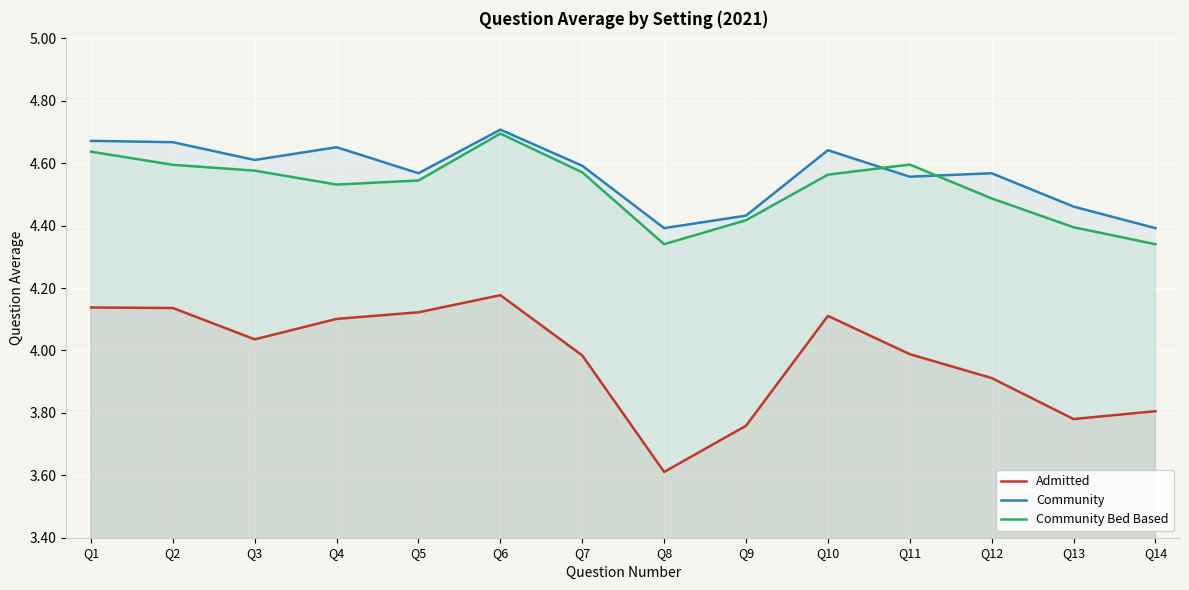

What are all the series names shown in the legend?

Admitted, Community, Community Bed Based